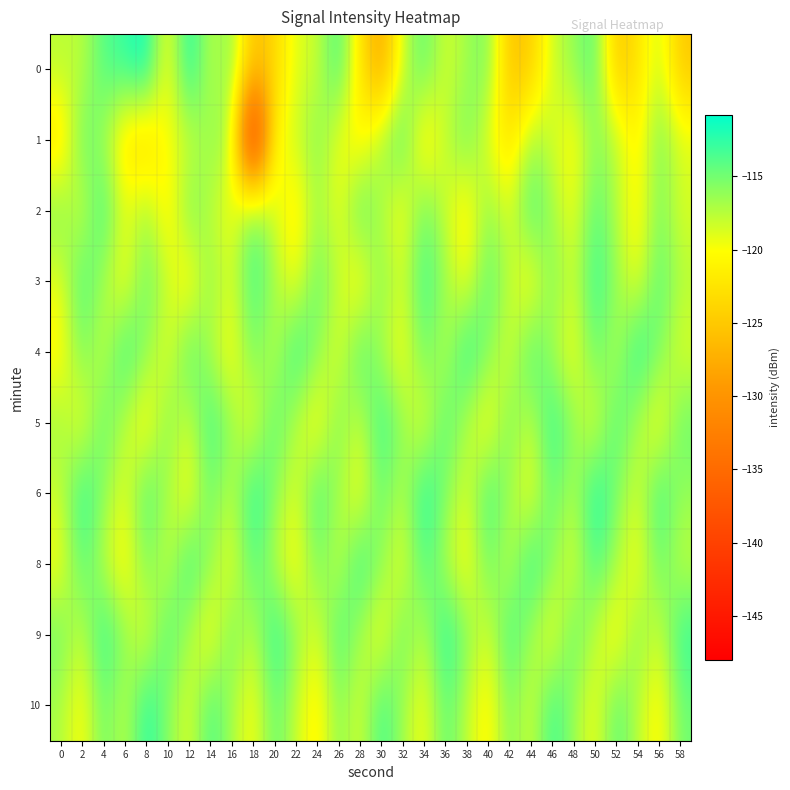

Which series has the widest spread of values?

1